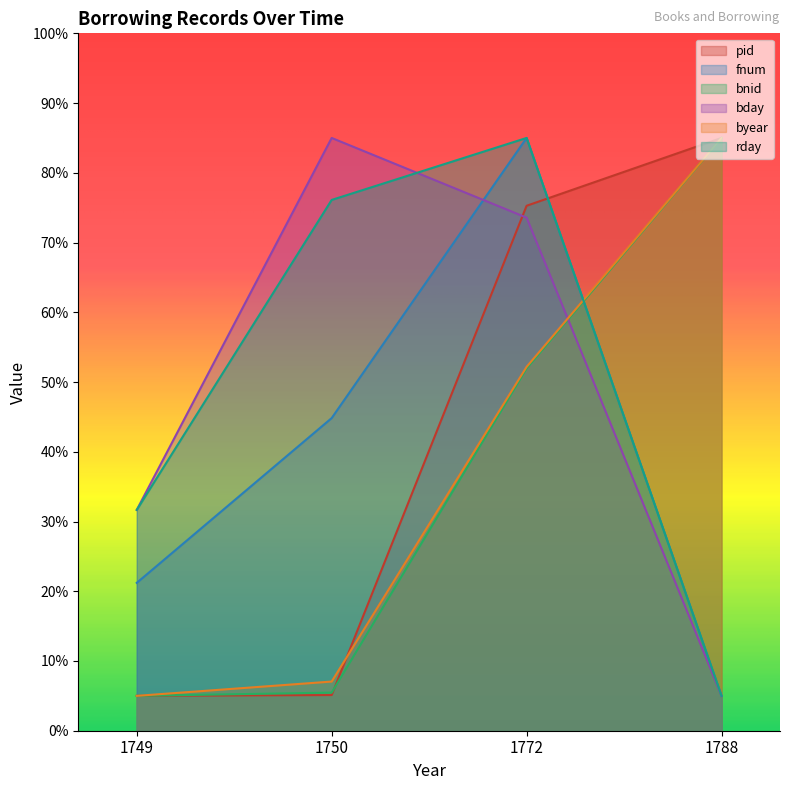

The value of byear at 1788 is 85.0. True or false?

True